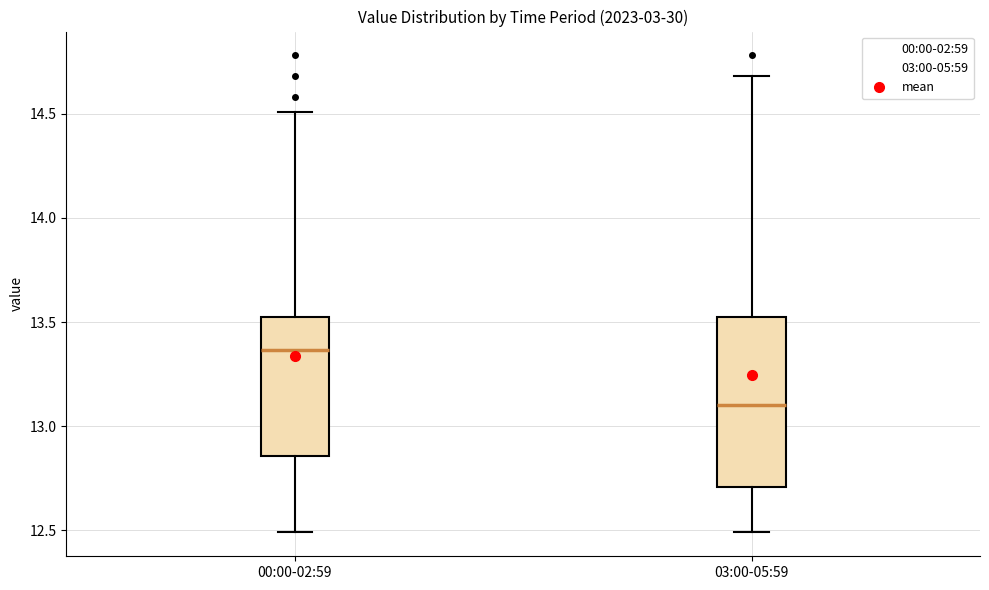

Reading left to right, transcribe this box plot: for each box, give where its median line is, the range the box spans, and where its two whiskers end, as read against the y-axis. The values are not printed on the chart, so give them approximately, as read against the axis.

00:00-02:59: median 13.35, box 12.85 to 13.50, whiskers 12.50 to 14.50
03:00-05:59: median 13.10, box 12.70 to 13.50, whiskers 12.50 to 14.70